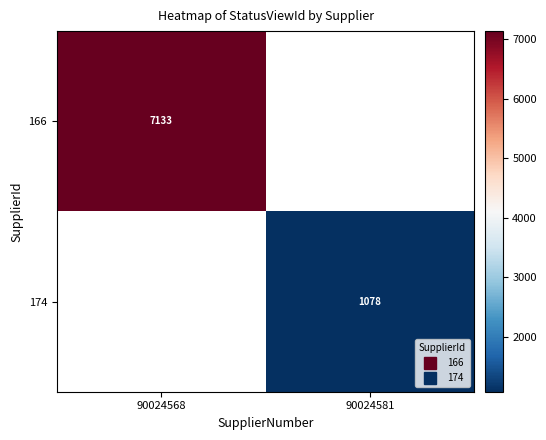

Rank the categories by 166 value from highest to lowest.

90024568, 90024581